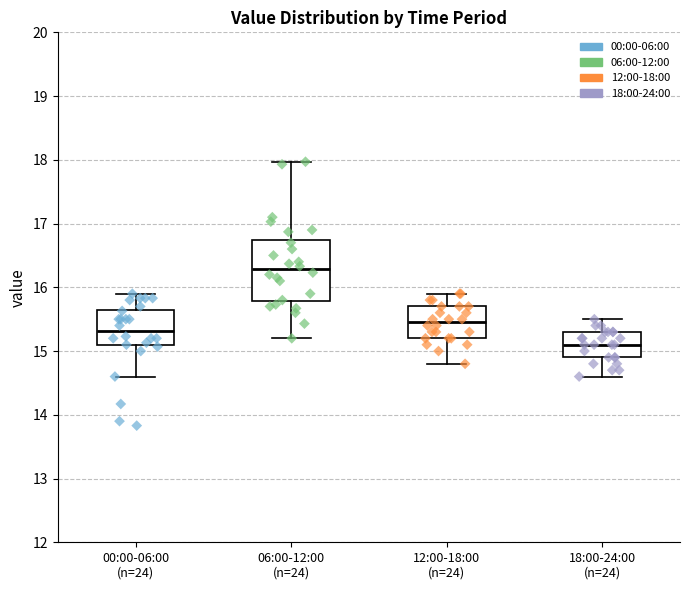

Which box is the tallest, from its lower edge to its upper edge?

06:00-12:00 (n=24)